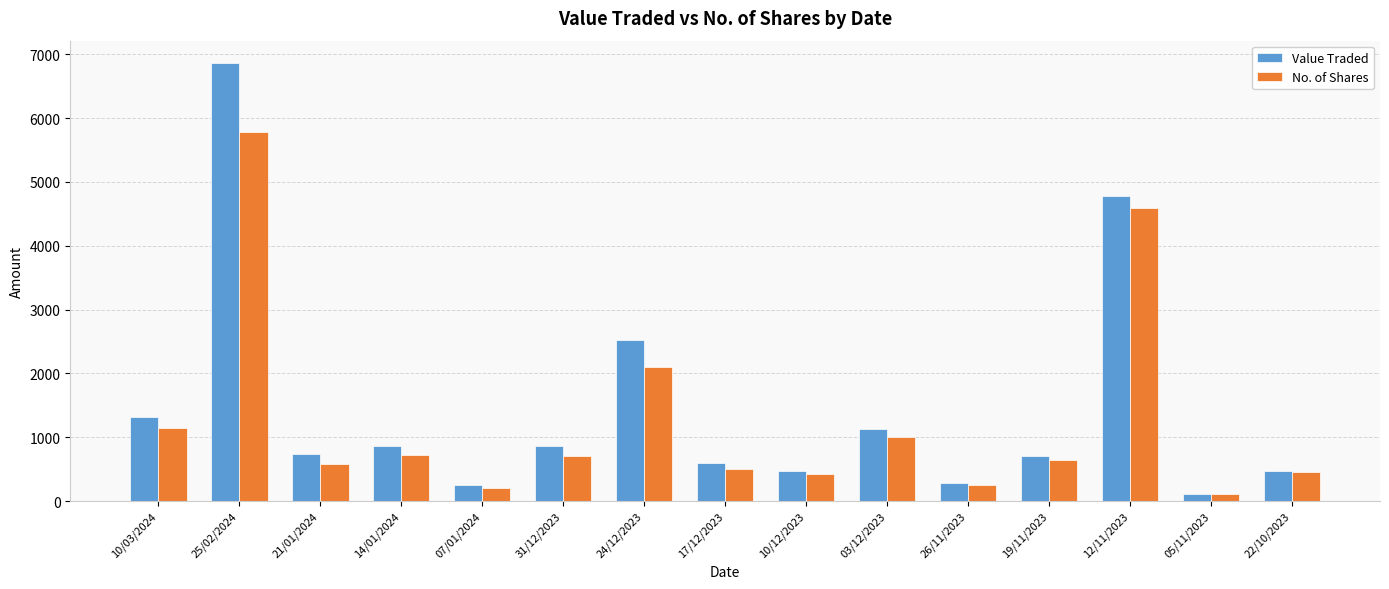

How many data points in Value Traded are less than 737?

7